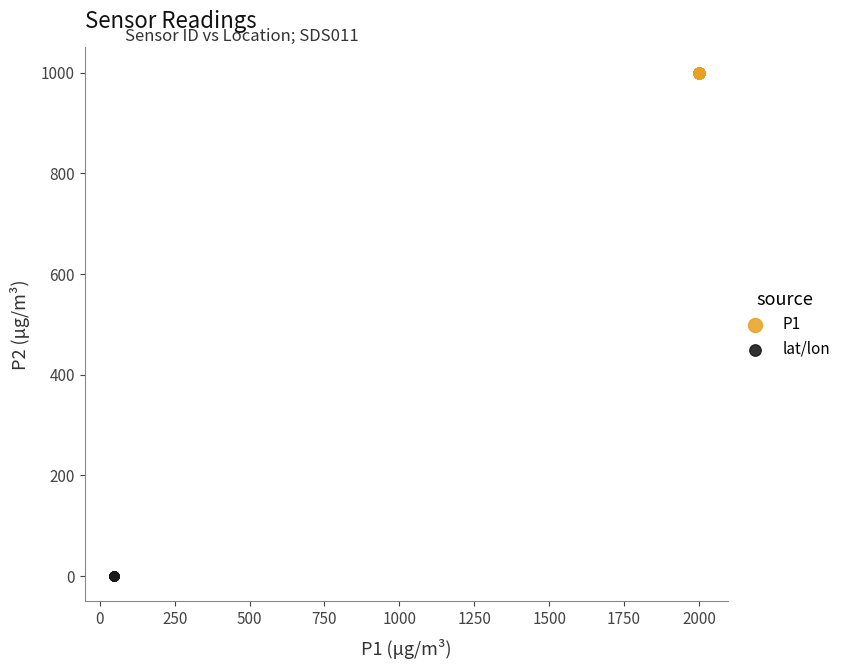

Which series contains the lowest Y value?

lat/lon